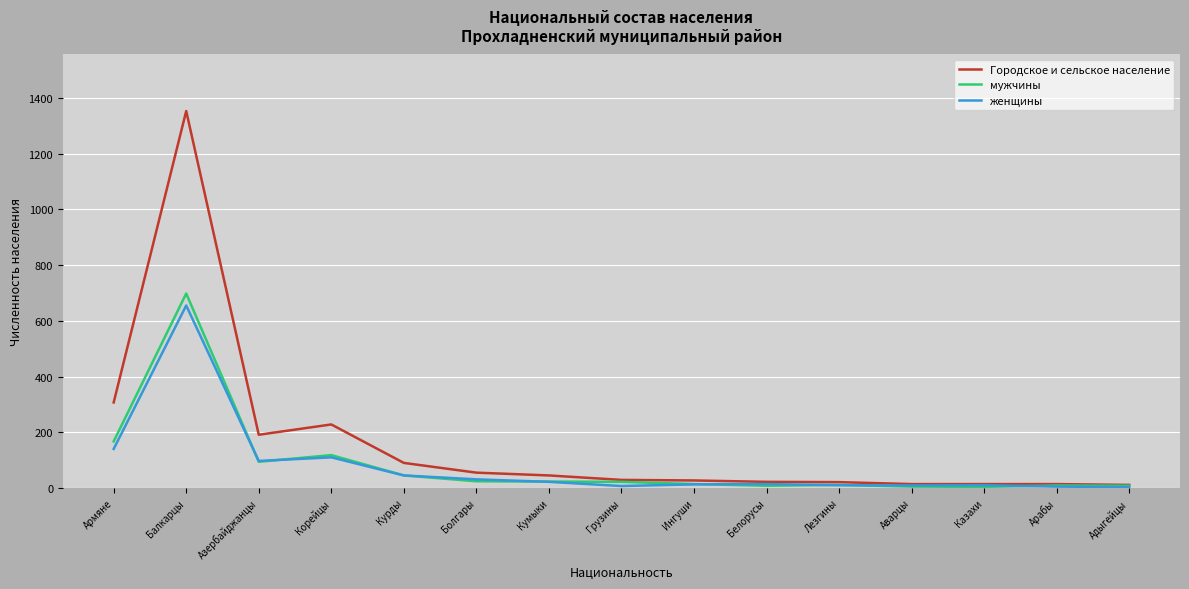

At which category is the sum across all series the highest?

Балкарцы